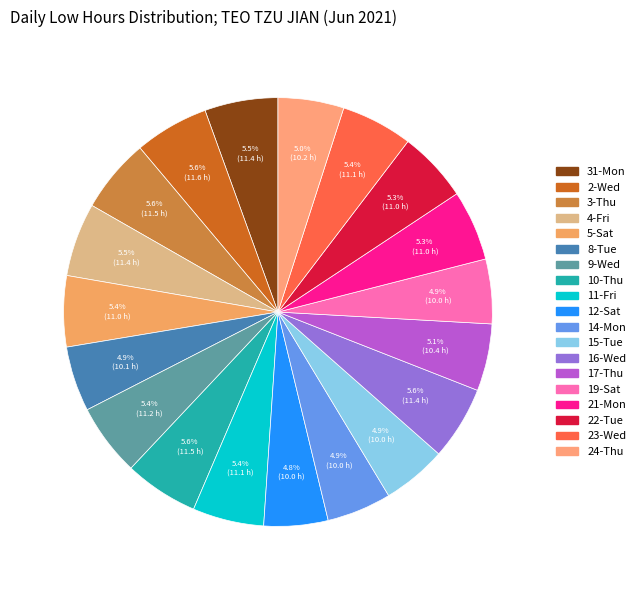

Count the number of slices in the pie.

19